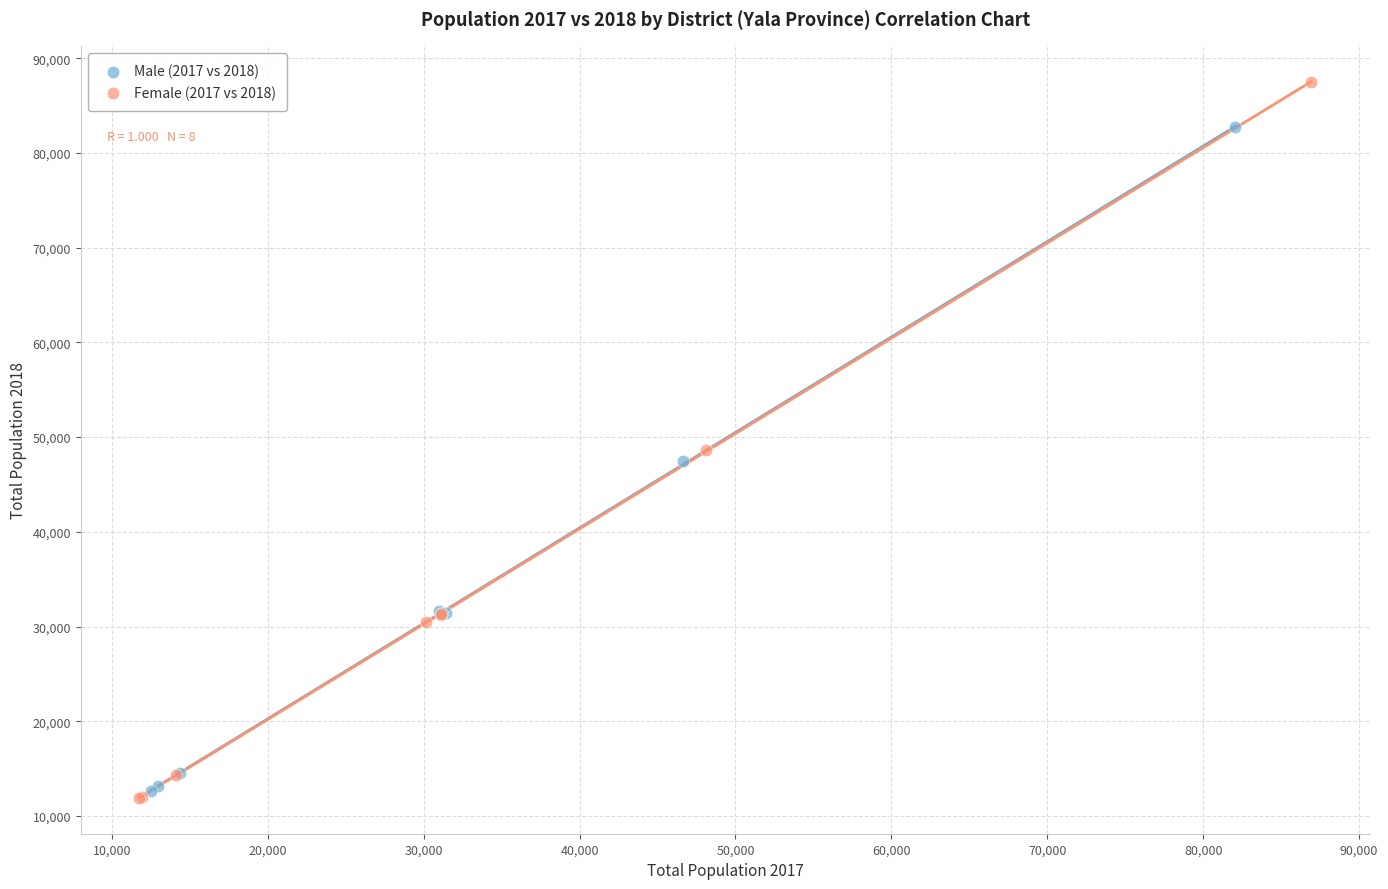

Which series has the largest Y range (max minus min)?

Female (2017 vs 2018)